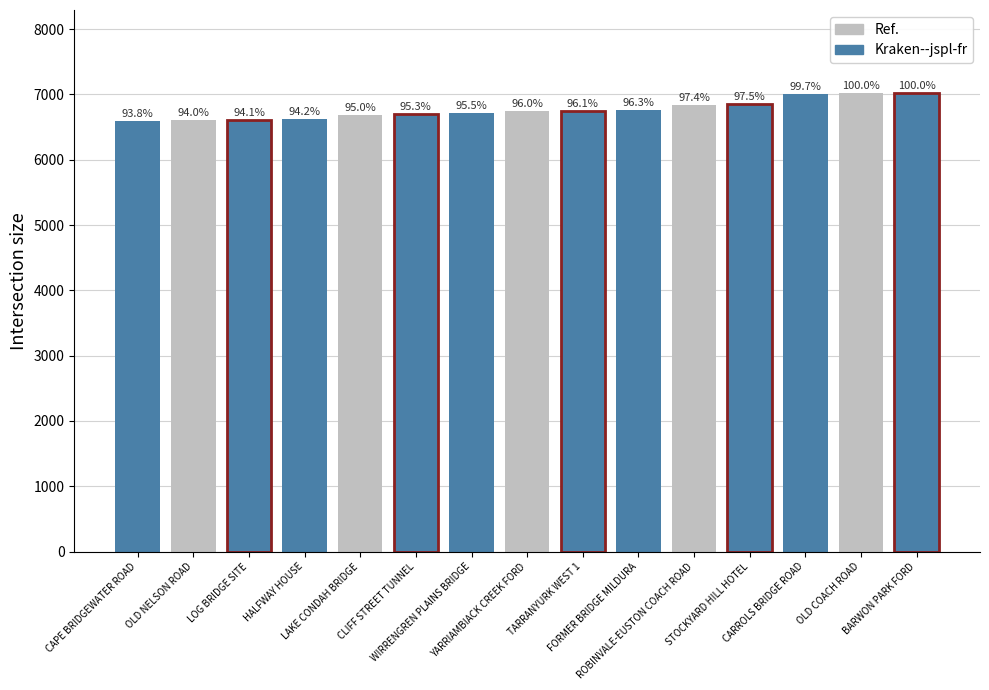

The value at CARROLS BRIDGE ROAD is 7005. True or false?

True